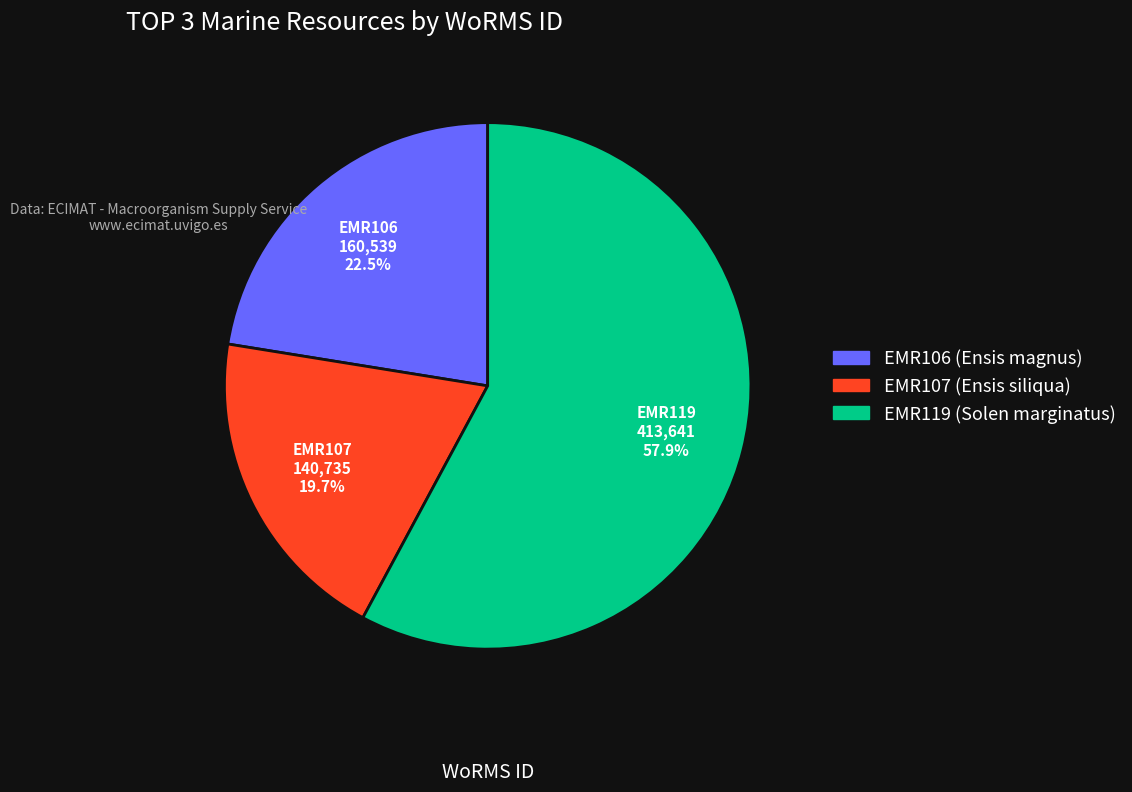

Is it true that EMR119 is 58% of the pie?

True